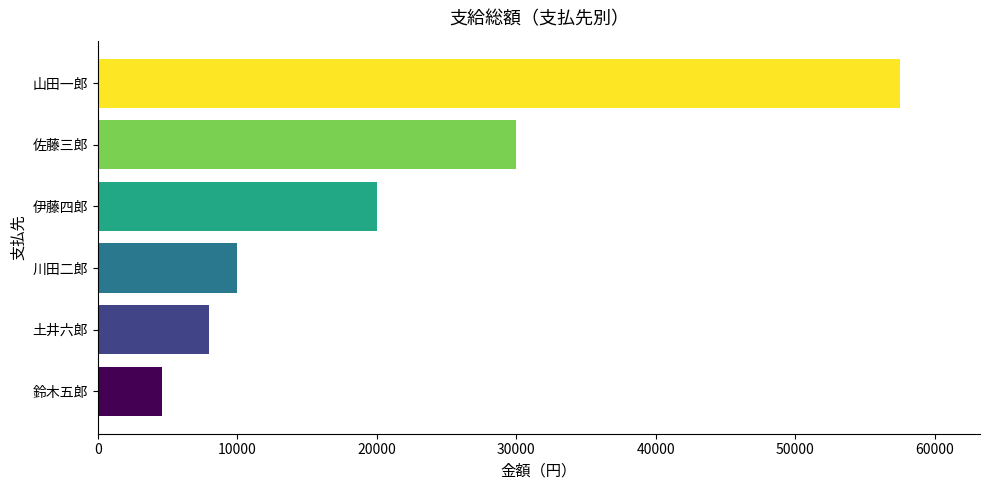

Count the number of data series in this chart.

1